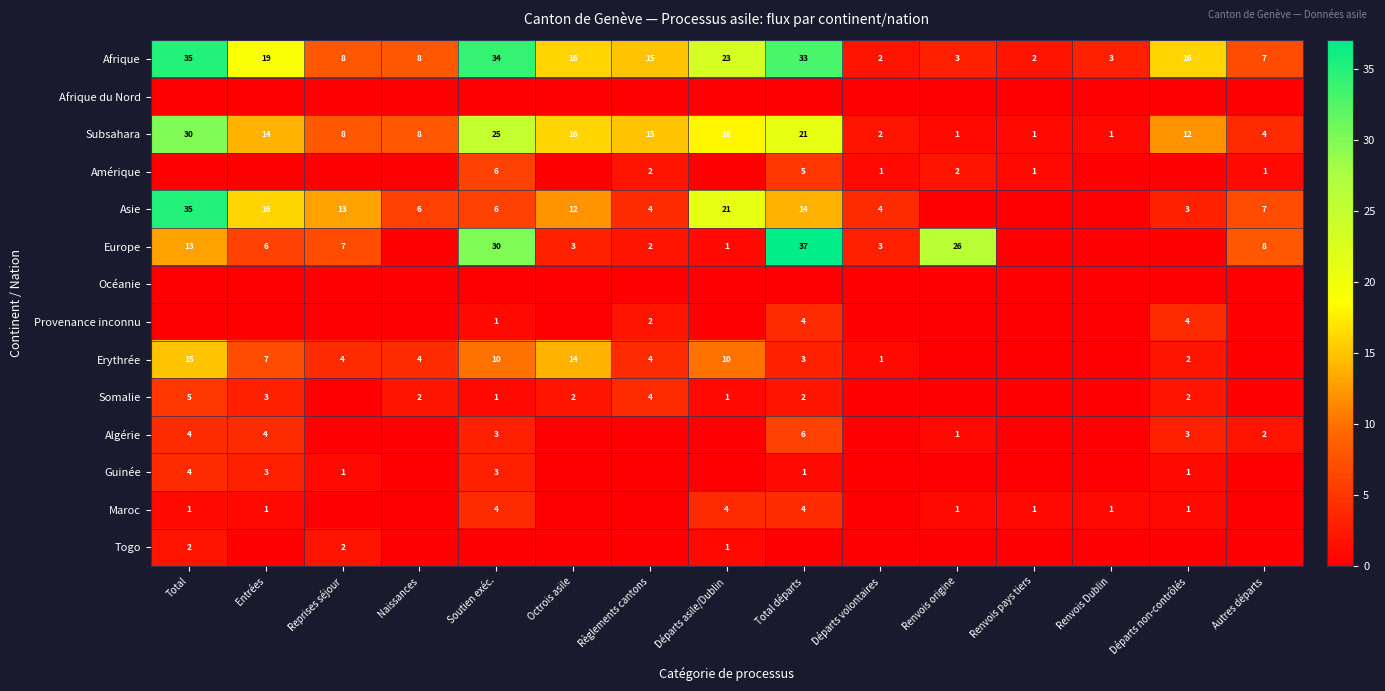

What is the difference between the maximum and minimum values in the Subsahara series?

29